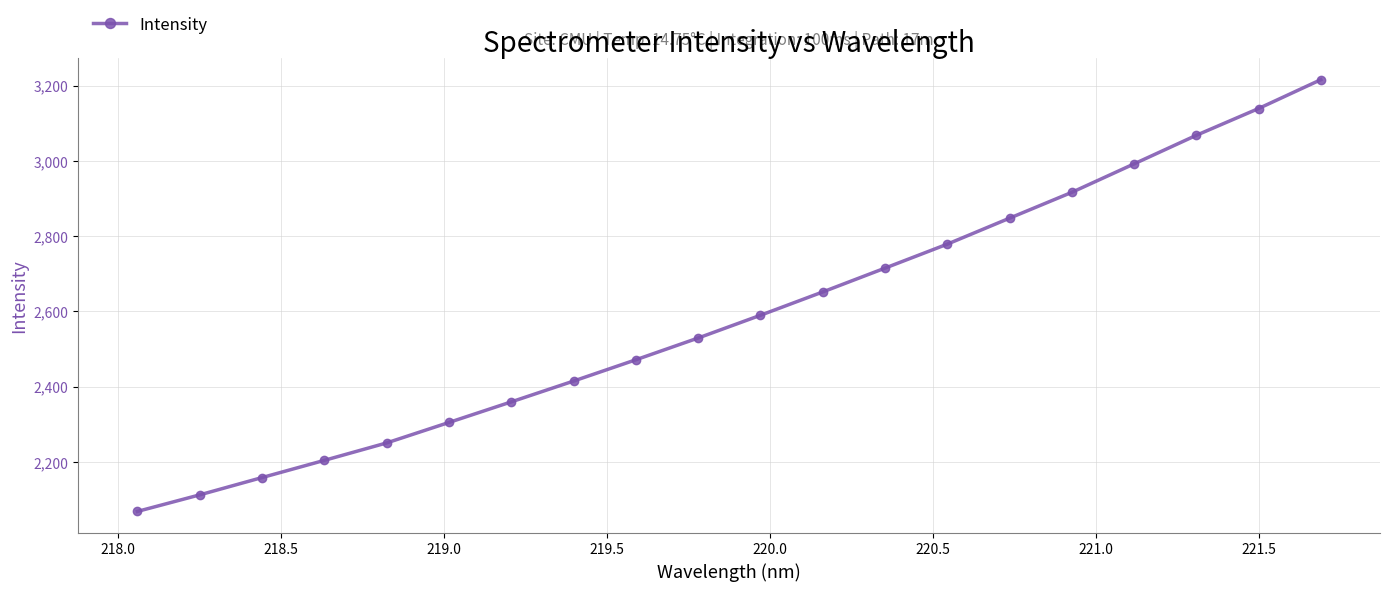

What is the difference between the second highest and second lowest values?

1026.9